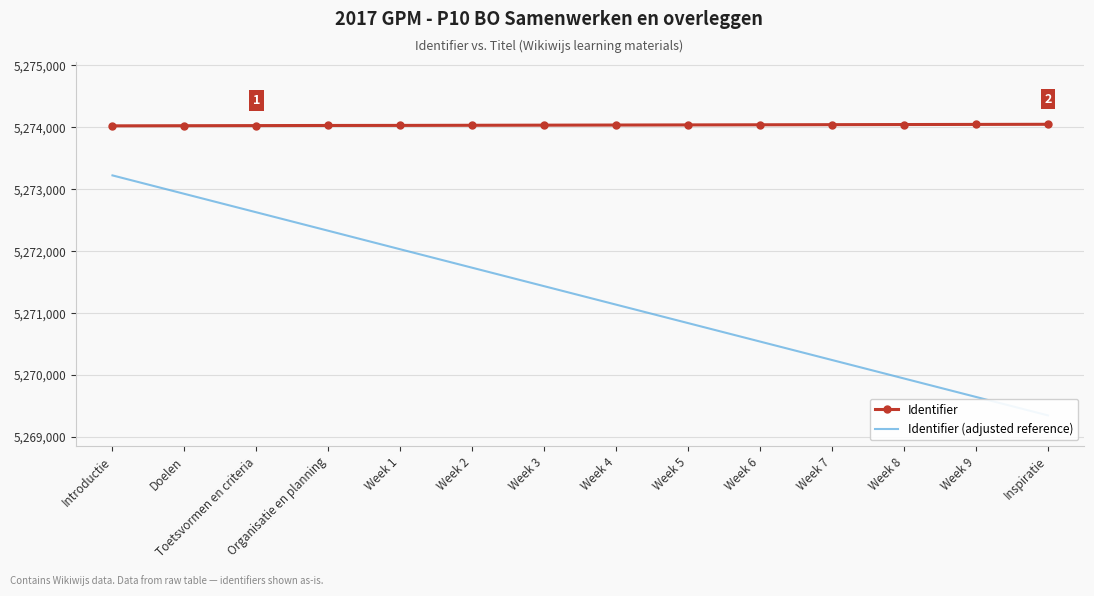

What is the label of the 1st point from the right?

Inspiratie